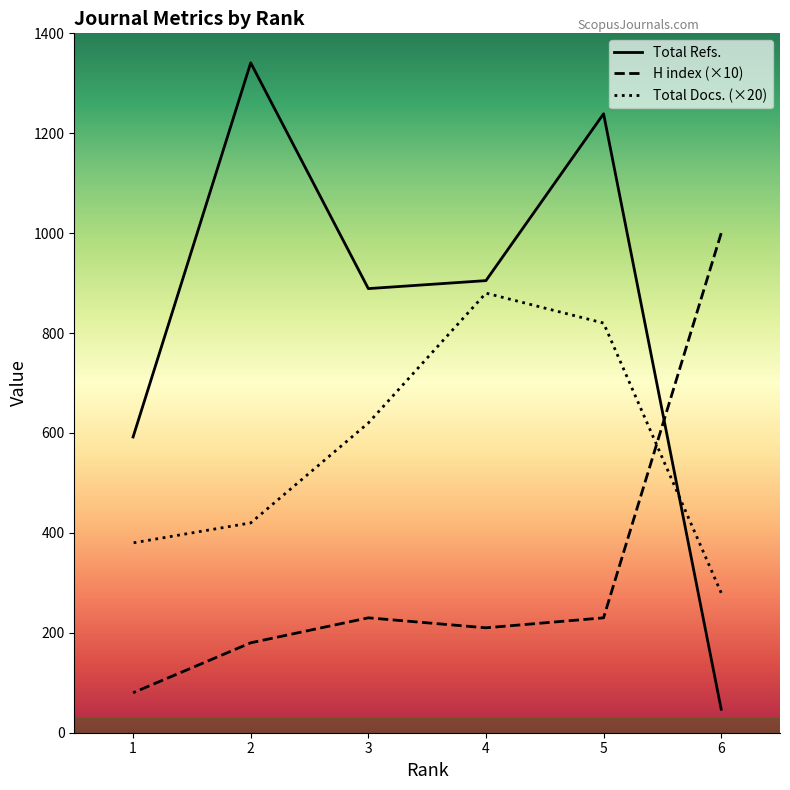

True or false: Total Docs. (2008) and Total Refs. intersect in this chart.

True